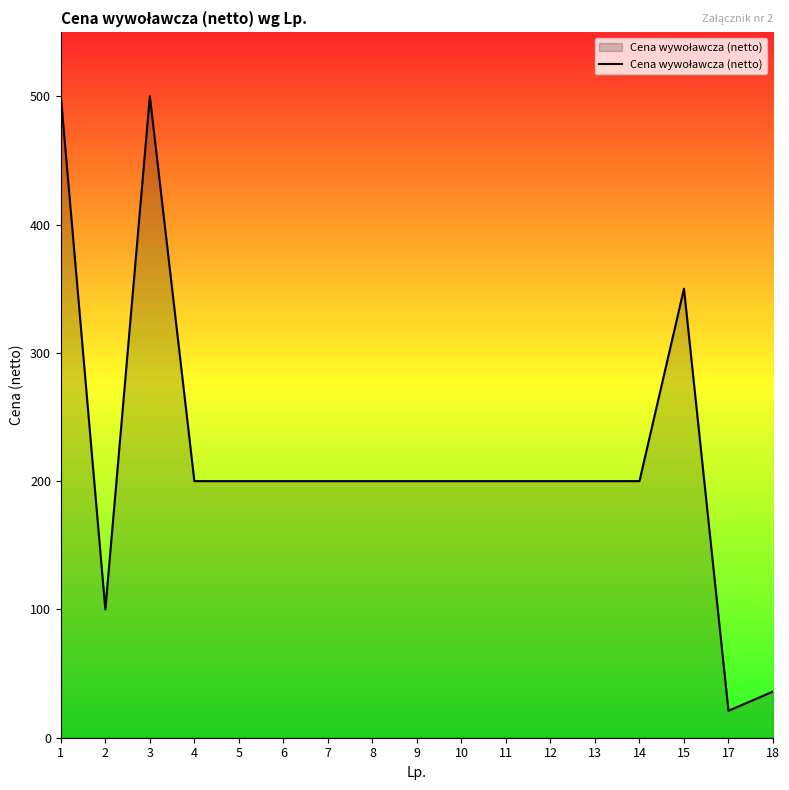

Reading left to right, list all the values displayed in this chart.

500	100	500	200	200	200	200	200	200	200	200	200	200	200	350	21	36